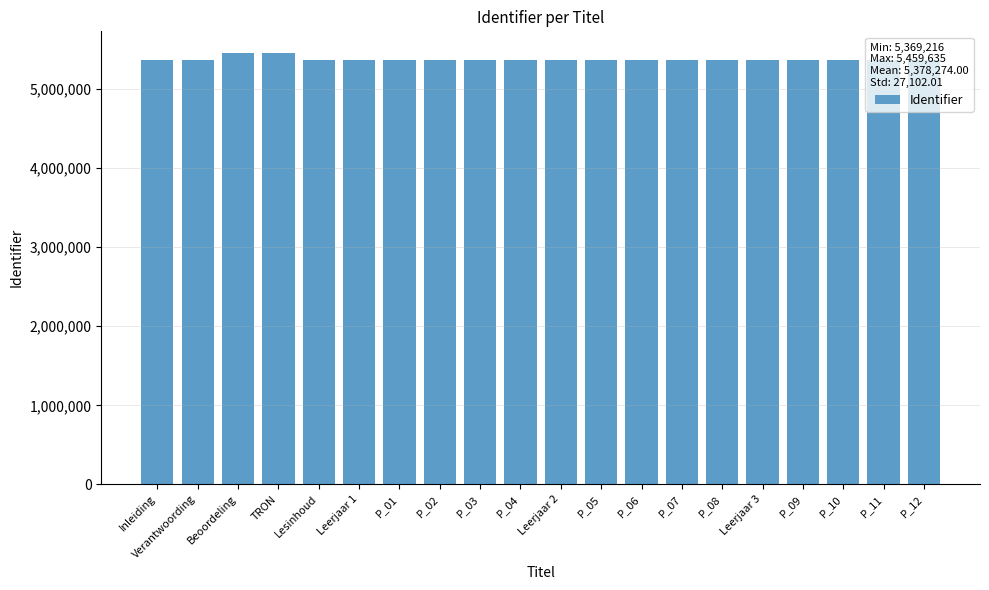

What is the maximum value shown in the chart?

5459635